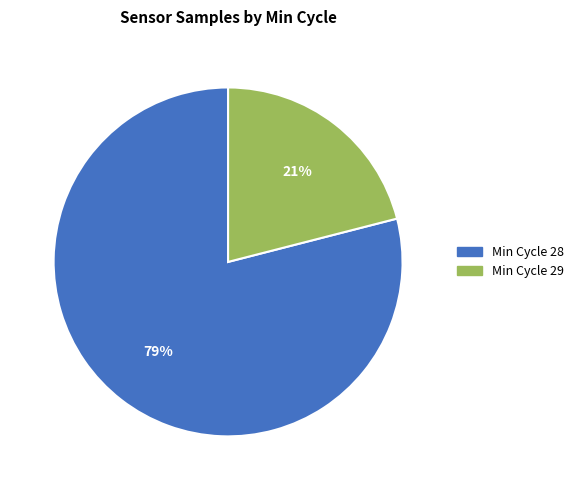

What percentage is the Min Cycle 29 slice, to the nearest percent?

21%